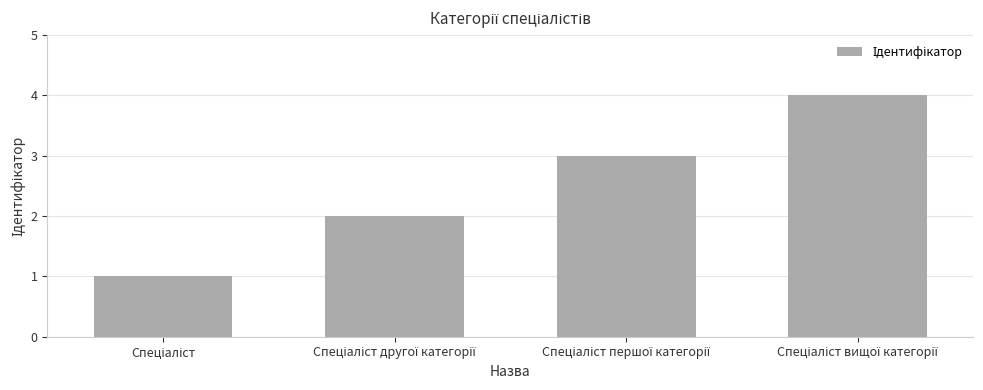

What is the sum of all values?

10